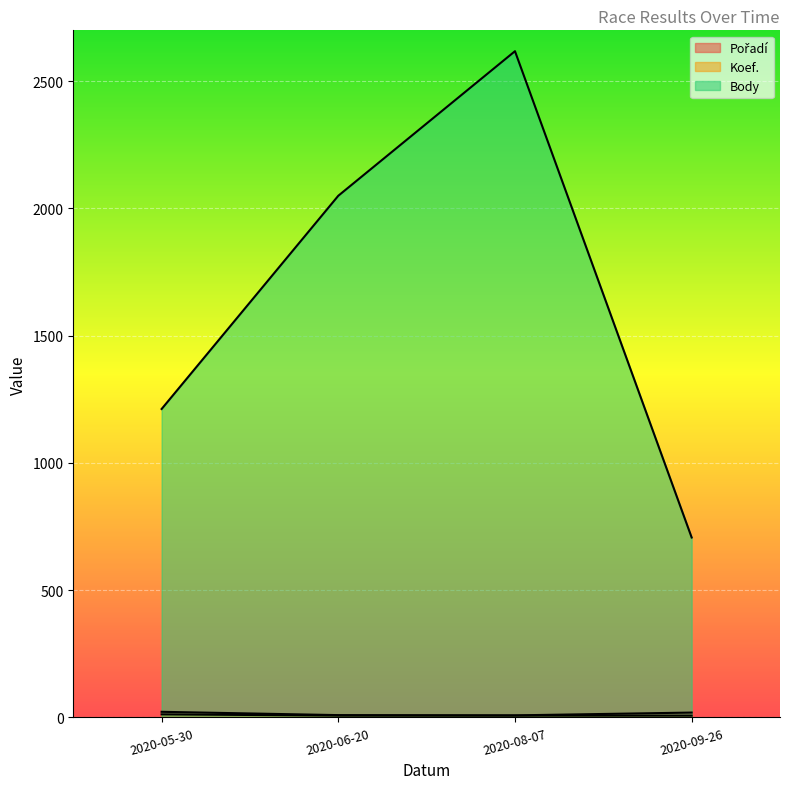

The Pořadí series shows 36 at 2020-05-30. True or false?

False